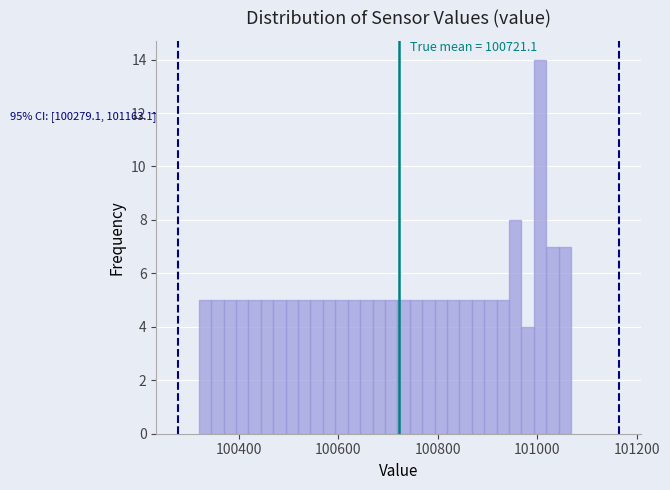

Read against the x-axis, roughly where is the centre of the tallest bar?

101000